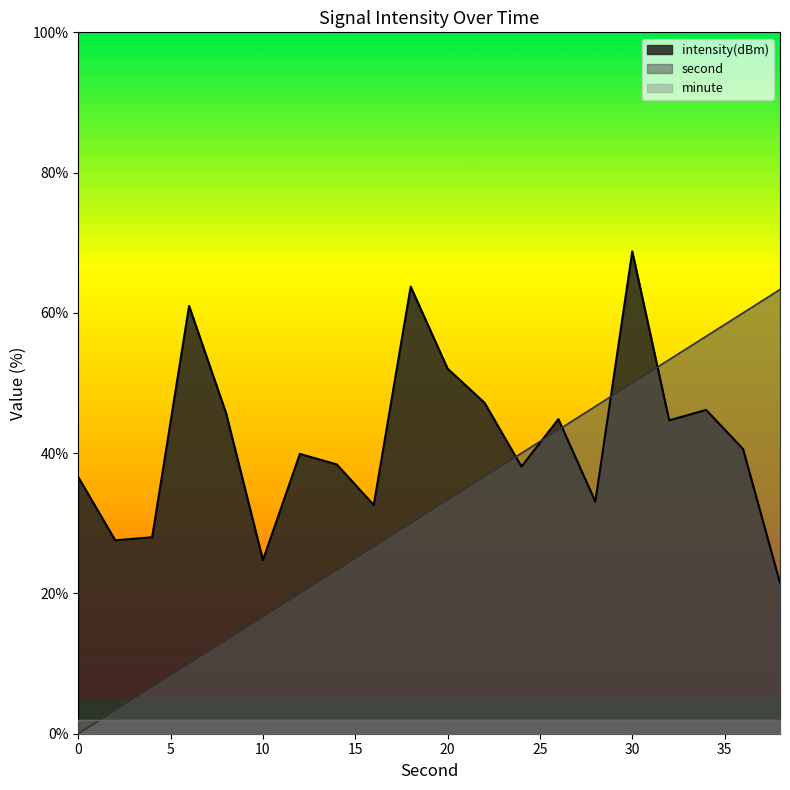

List the series in order of their overall mean, highest first.

intensity(dBm), second, minute